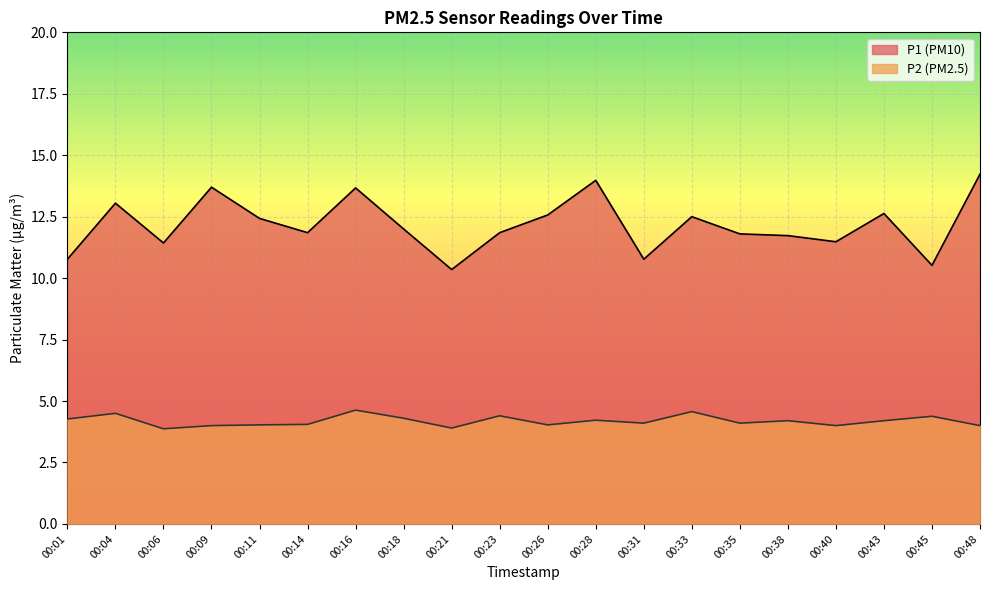

True or false: P2 has a value of 4.3 at 00:18.

True